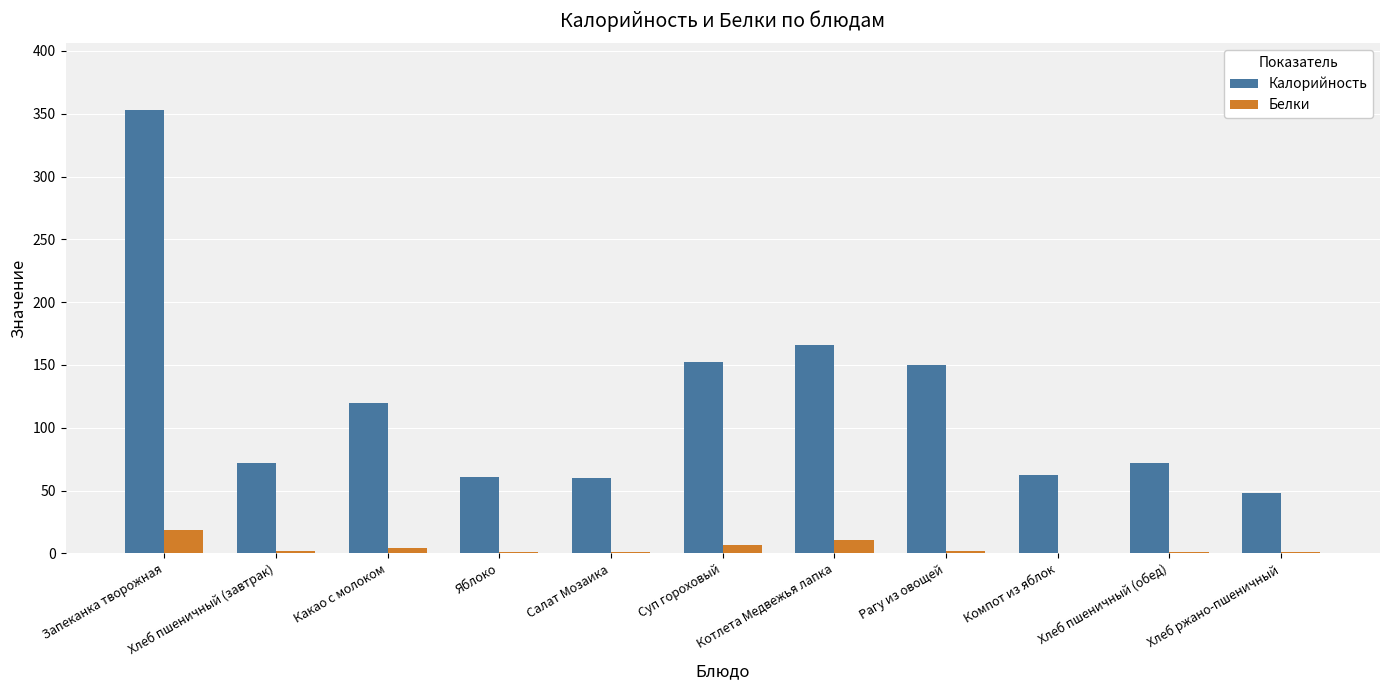

The value of Калорийность at Яблоко is 88. True or false?

False